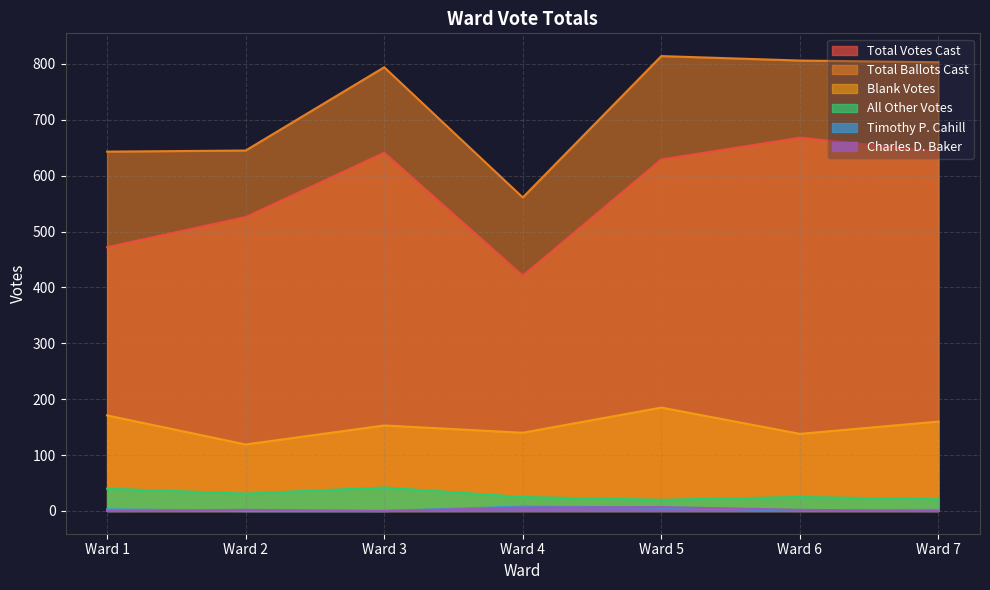

The value of Total Ballots Cast at Ward 4 is 561. True or false?

True